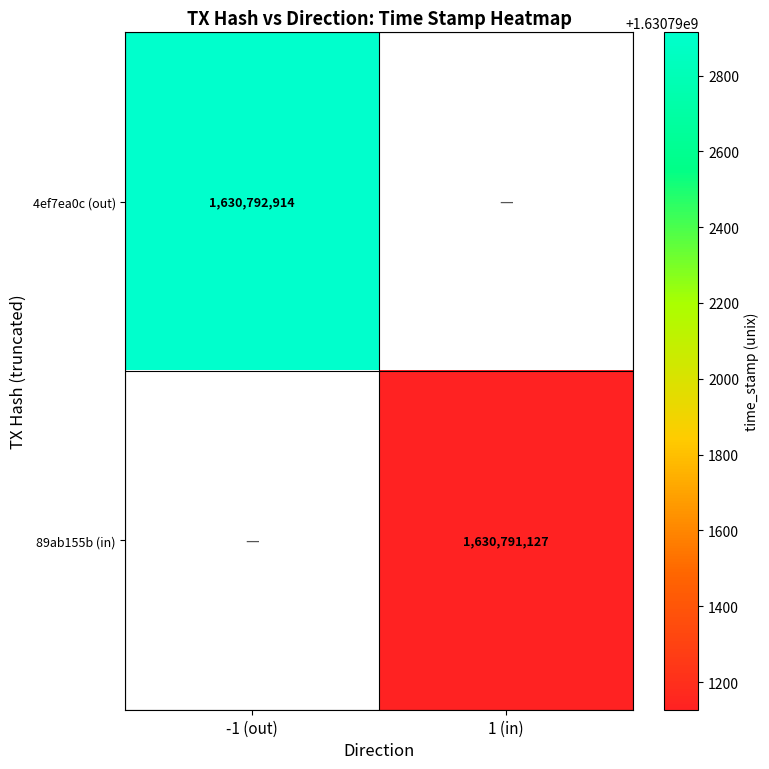

True or false: 4ef7ea0c (out) has a value of 2655615419.2 at -1 (out).

False